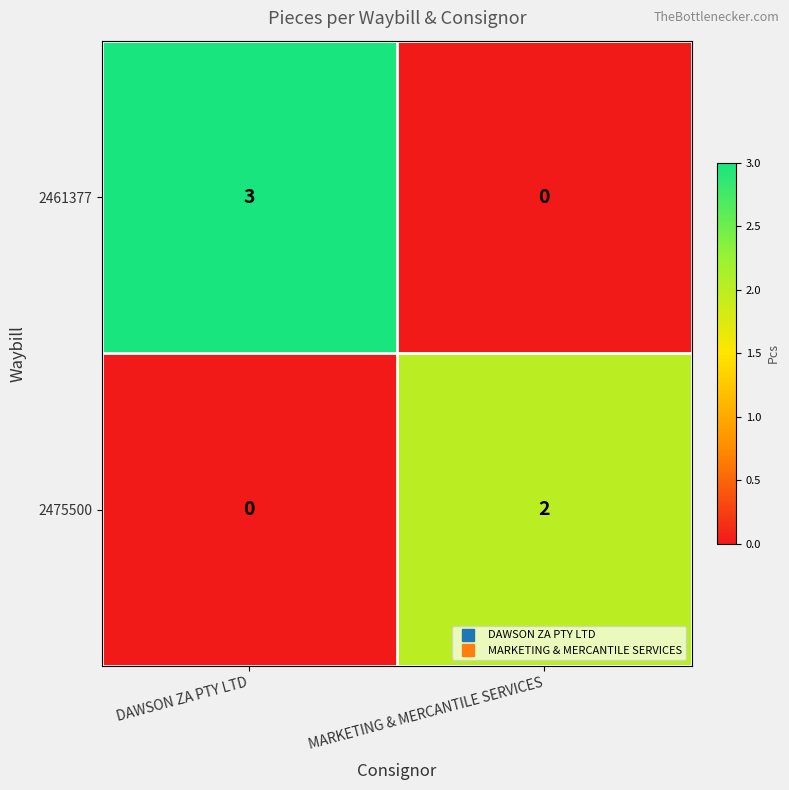

How many distinct data groups are displayed?

2